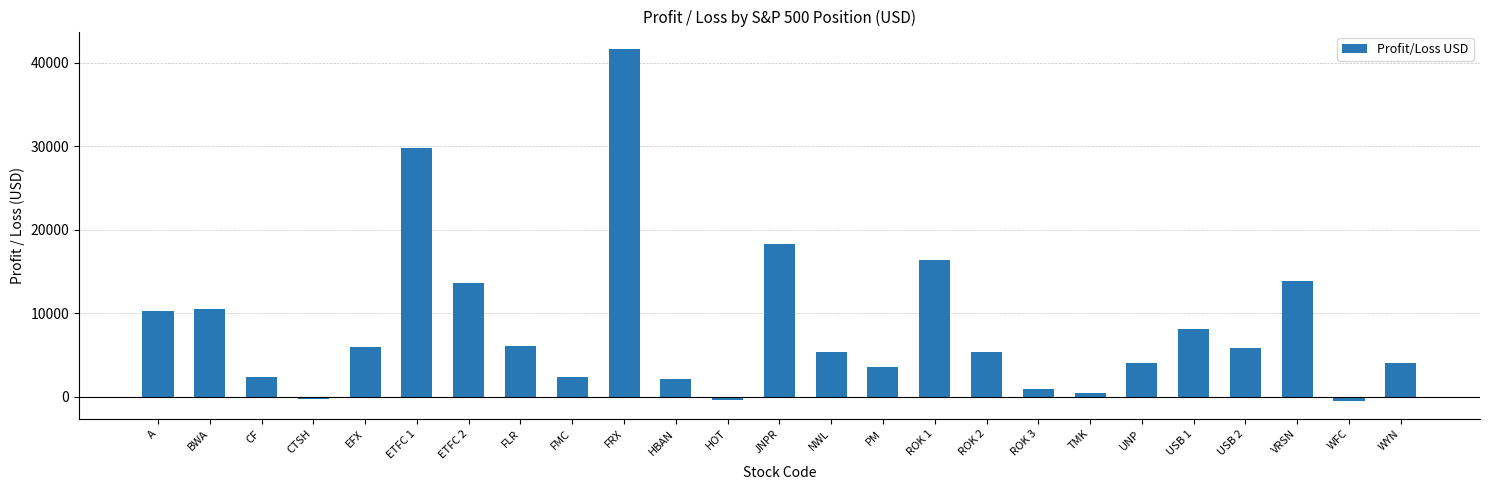

What value does the data have at A?

10321.7